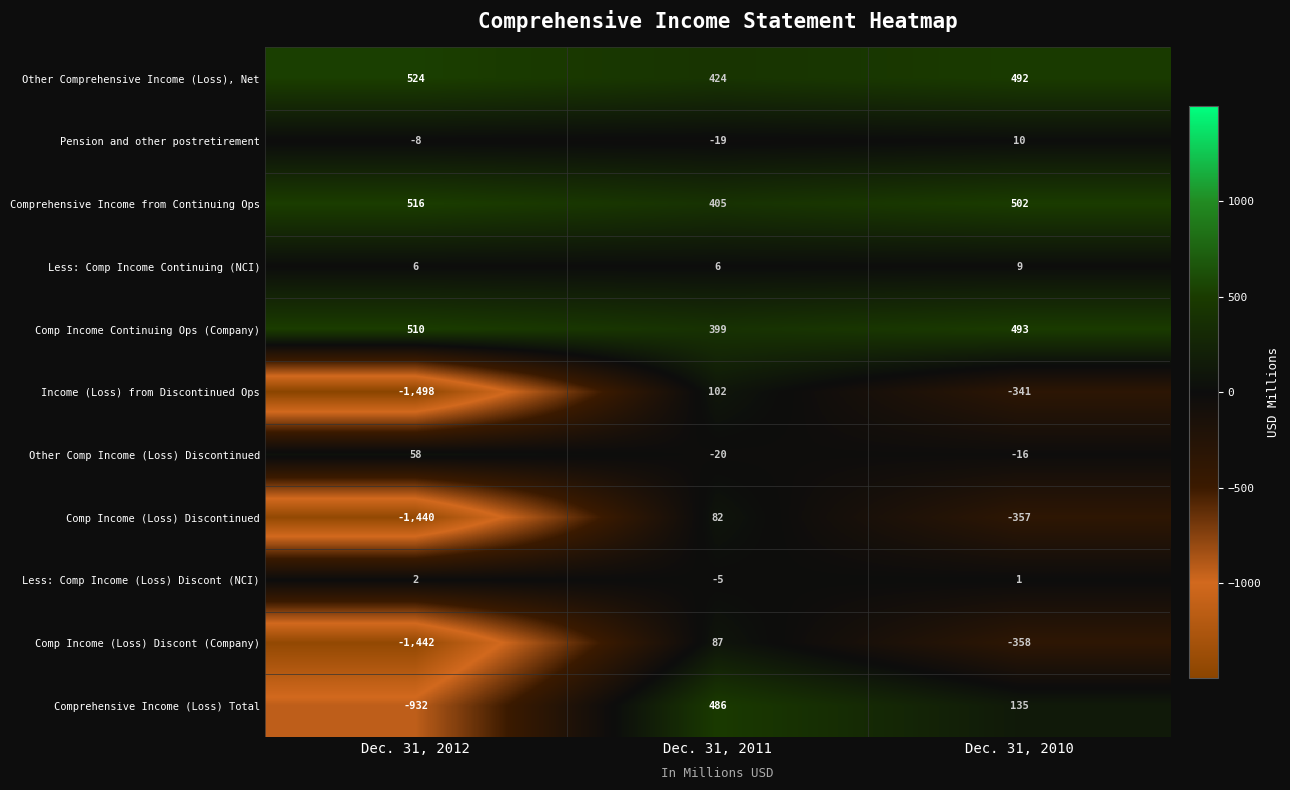

What is the difference between the highest and lowest values at Dec. 31, 2012?

2022